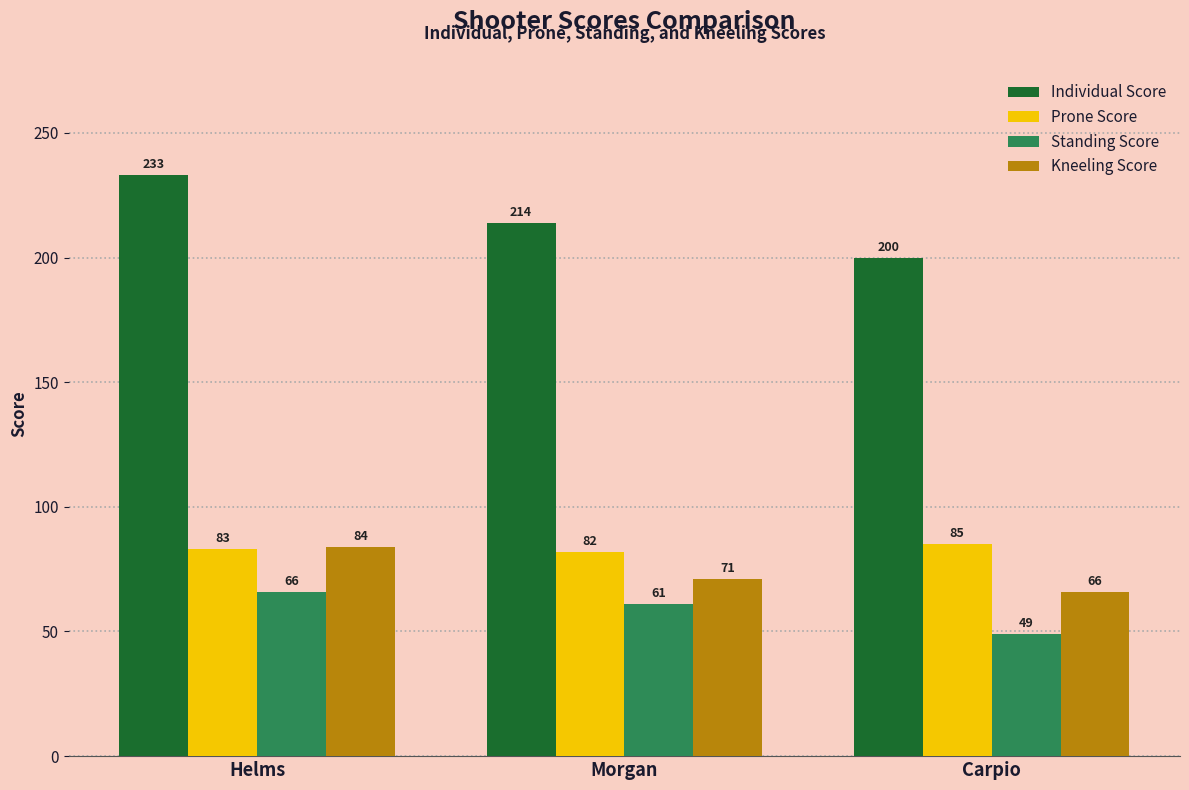

At how many categories does at least one series exceed 75?

3